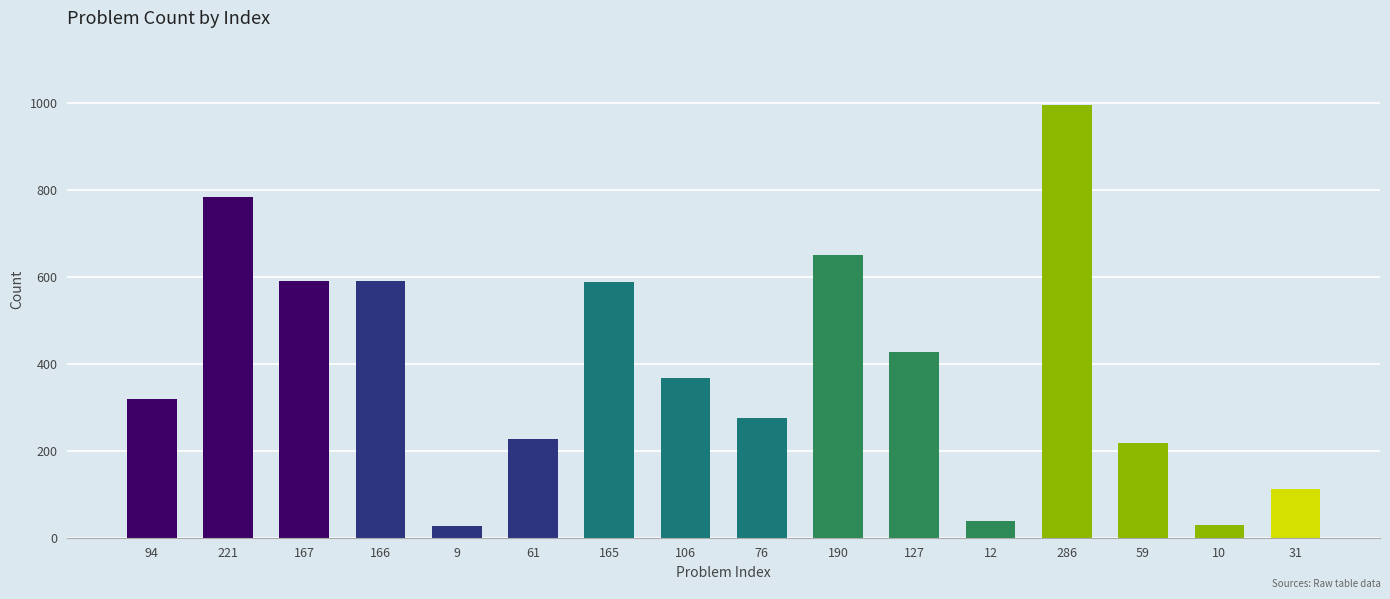

What is the difference between the second highest and second lowest values?

754